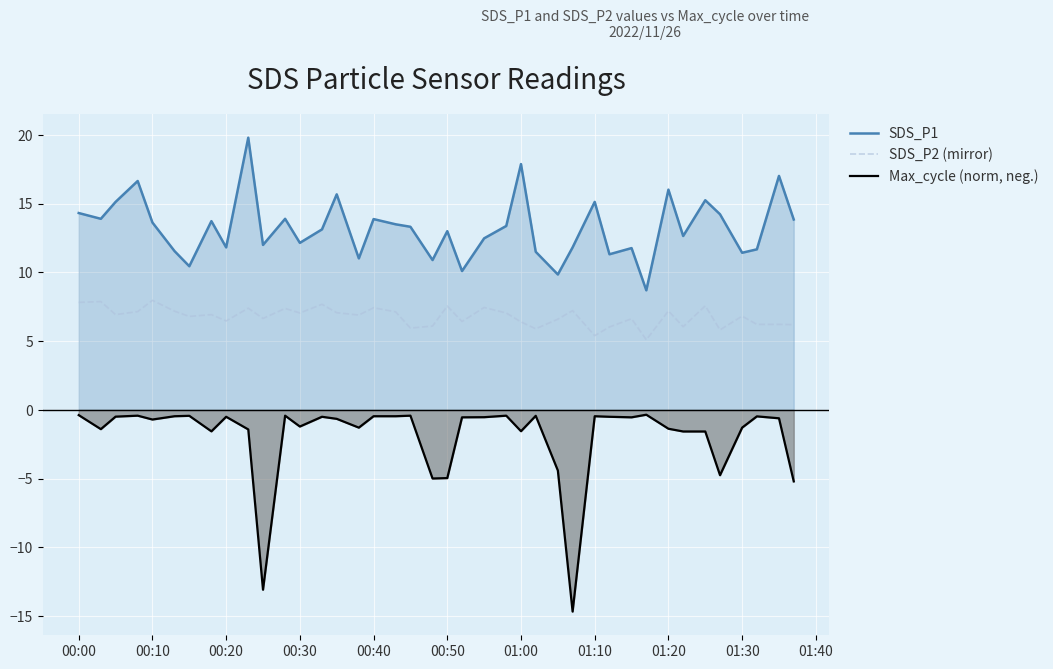

List the series in order of their peak value, lowest first.

Max_cycle (norm, neg.), SDS_P2 (mirror), SDS_P1